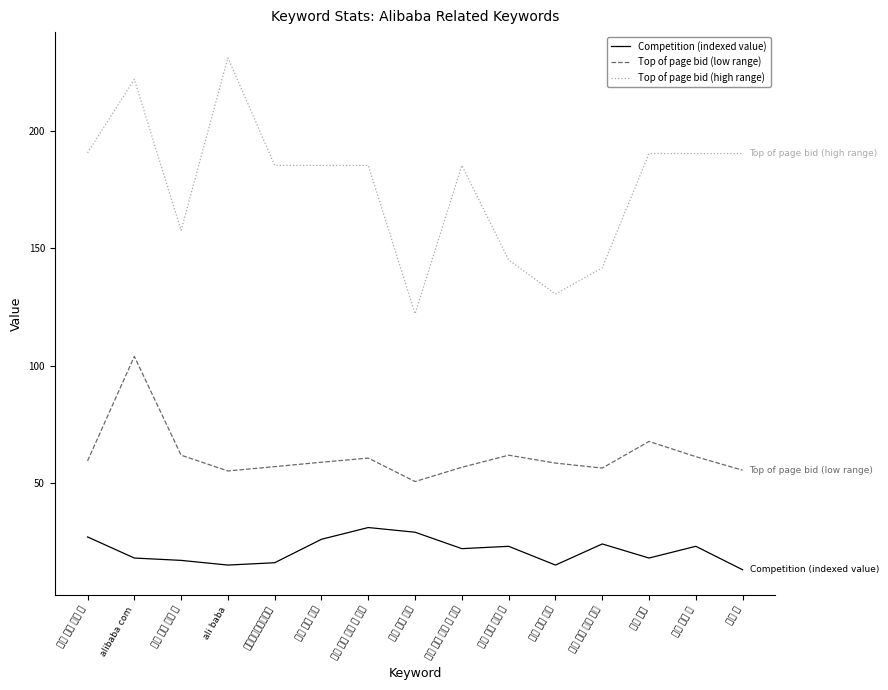

What is the label of the 3rd point from the right?

阿里 國際